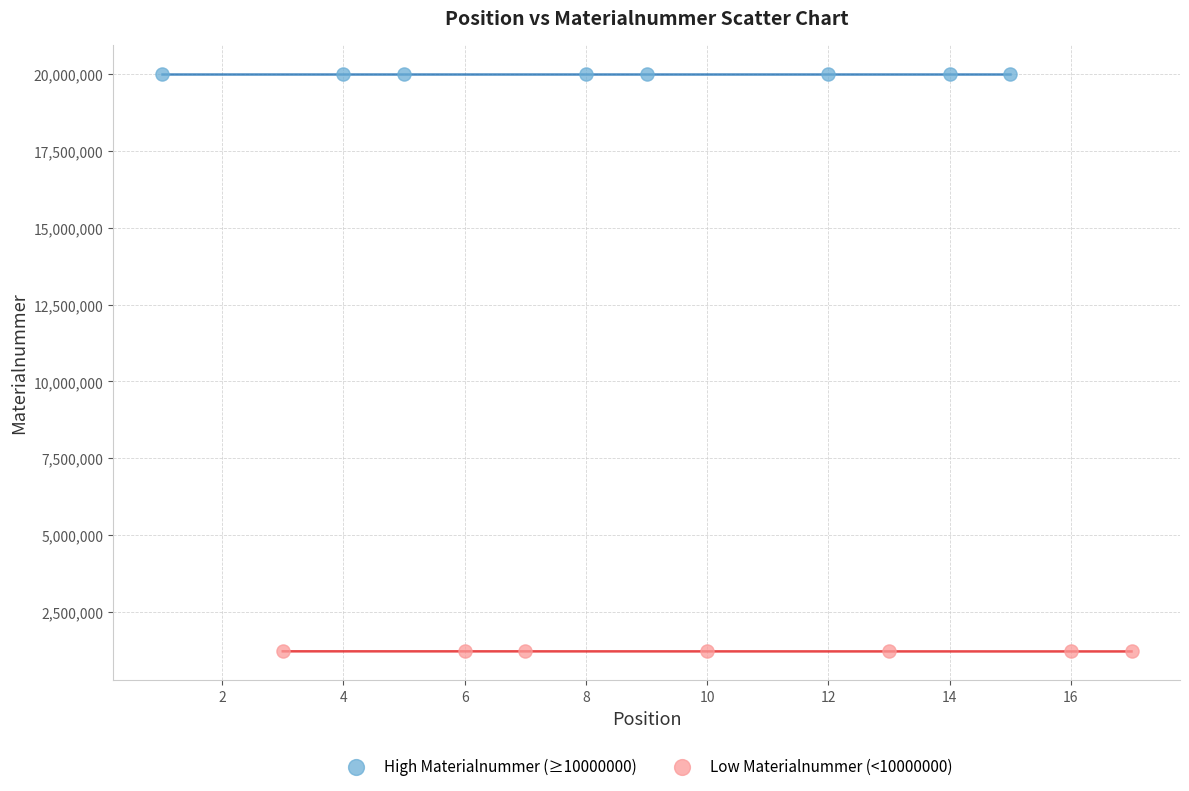

Which series reaches the minimum Y coordinate?

Low Materialnummer (<10000000)